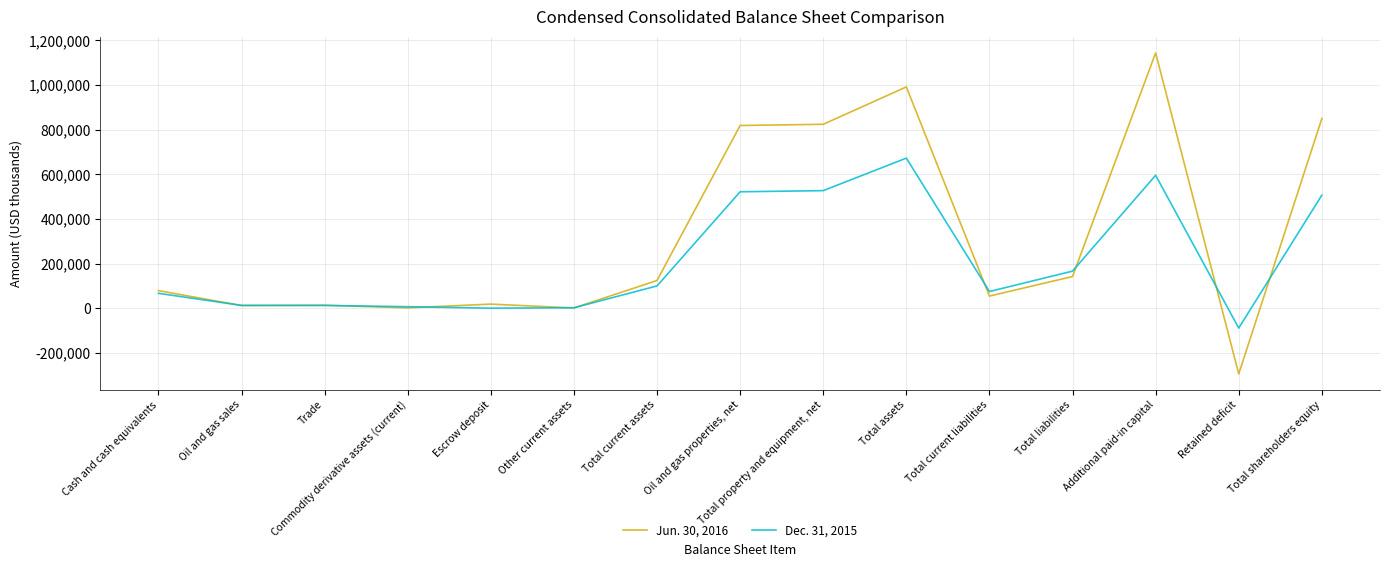

Which series ends up on top after the final intersection of Jun. 30, 2016 and Dec. 31, 2015?

Jun. 30, 2016